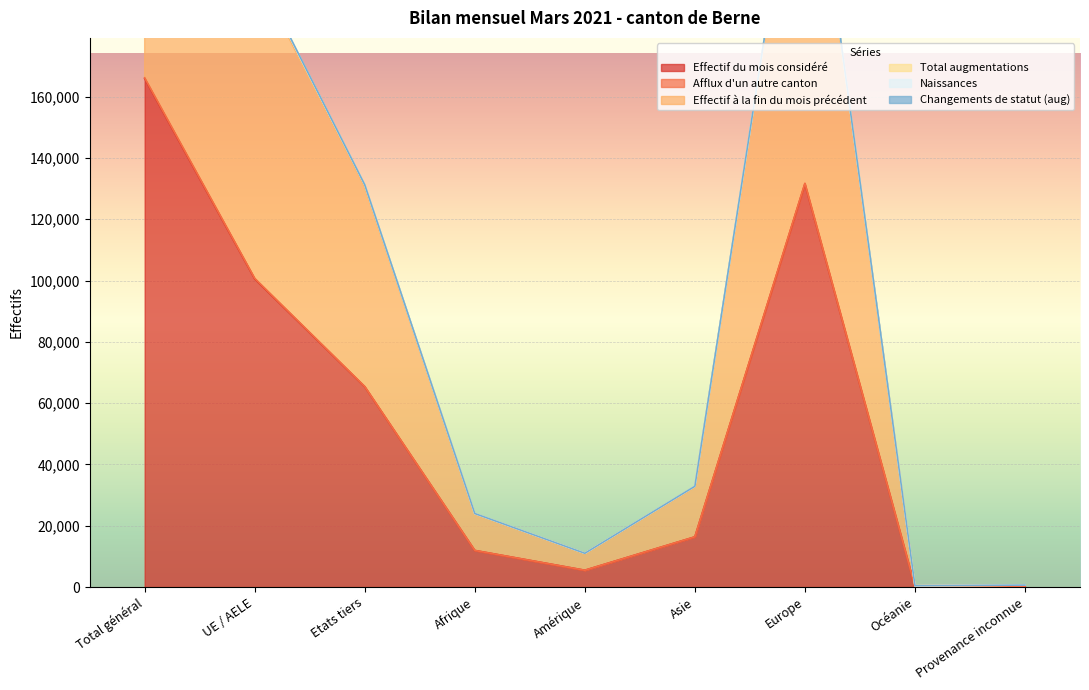

The Effectif du mois considéré series shows 5487 at Amérique. True or false?

True